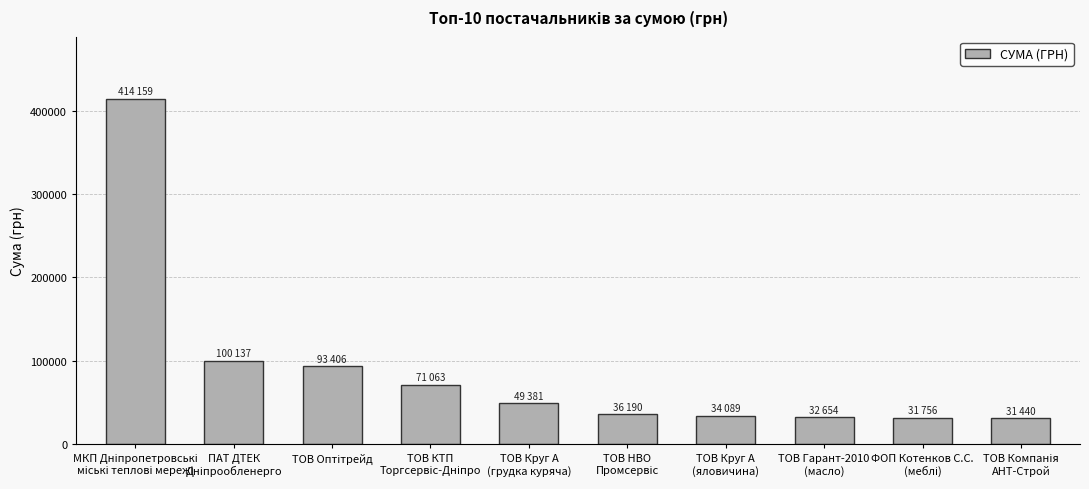

What is the value of the 4th bar from the left?

71063.8